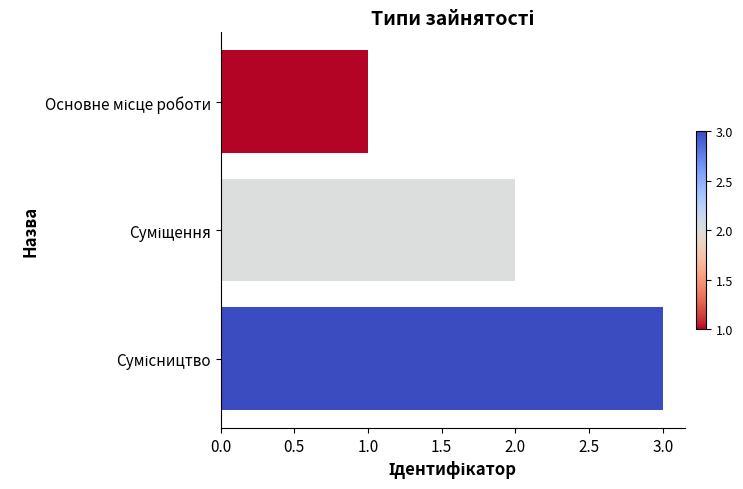

What is the average value?

2